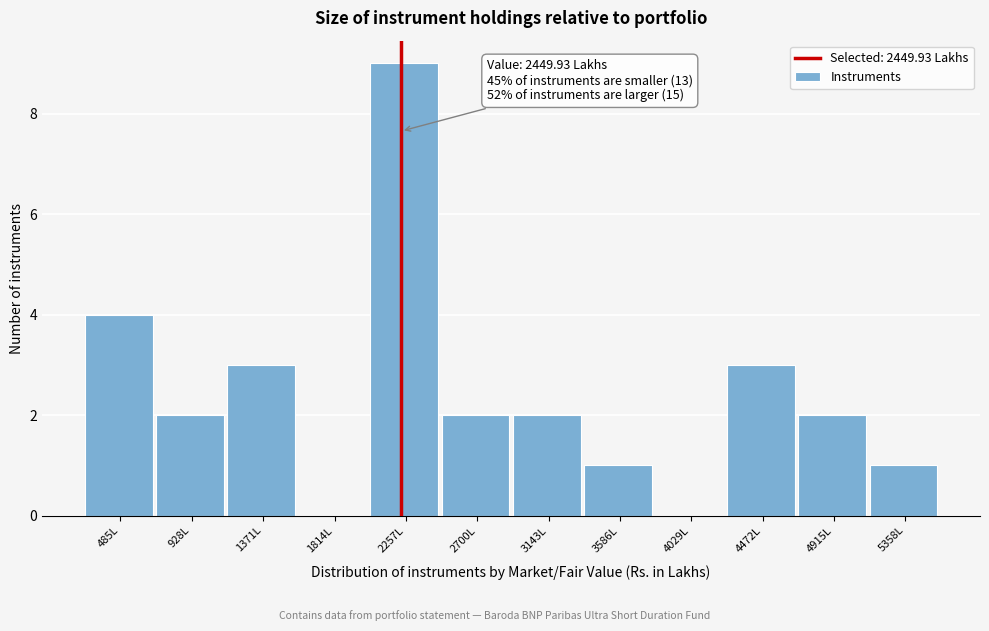

Reading left to right, transcribe all the data shown in this chart.

485L=4	928L=2	1371L=3	1814L=0	2257L=9	2700L=2	3143L=2	3586L=1	4029L=0	4472L=3	4915L=2	5358L=1